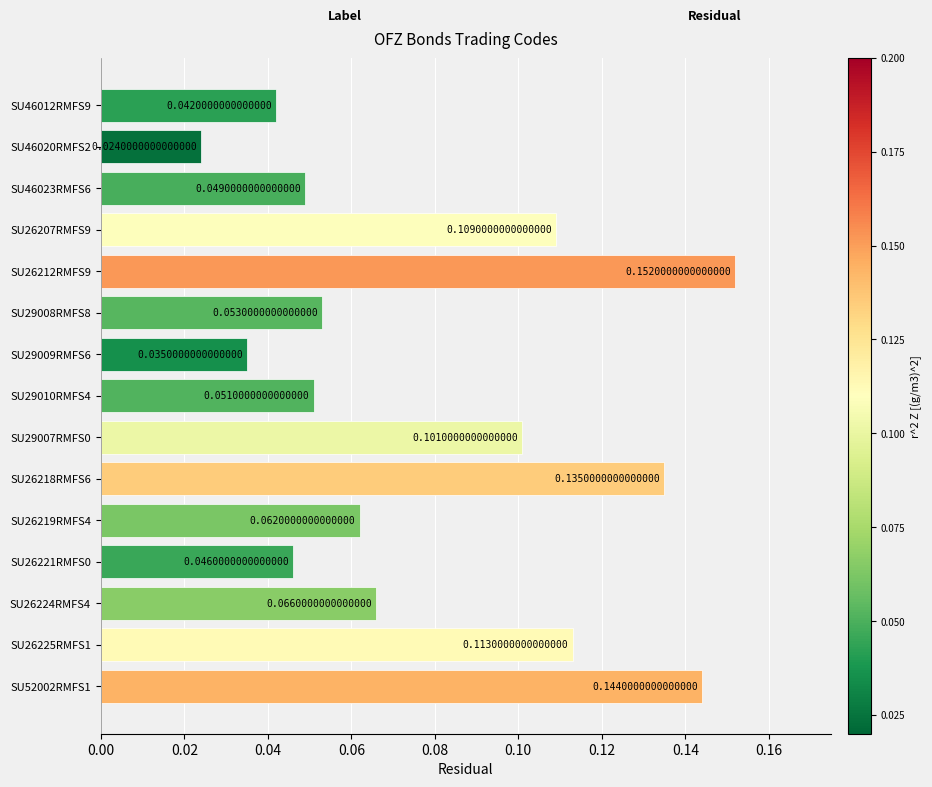

What is the change in value from SU46023RMFS6 to SU26218RMFS6?

+0.1